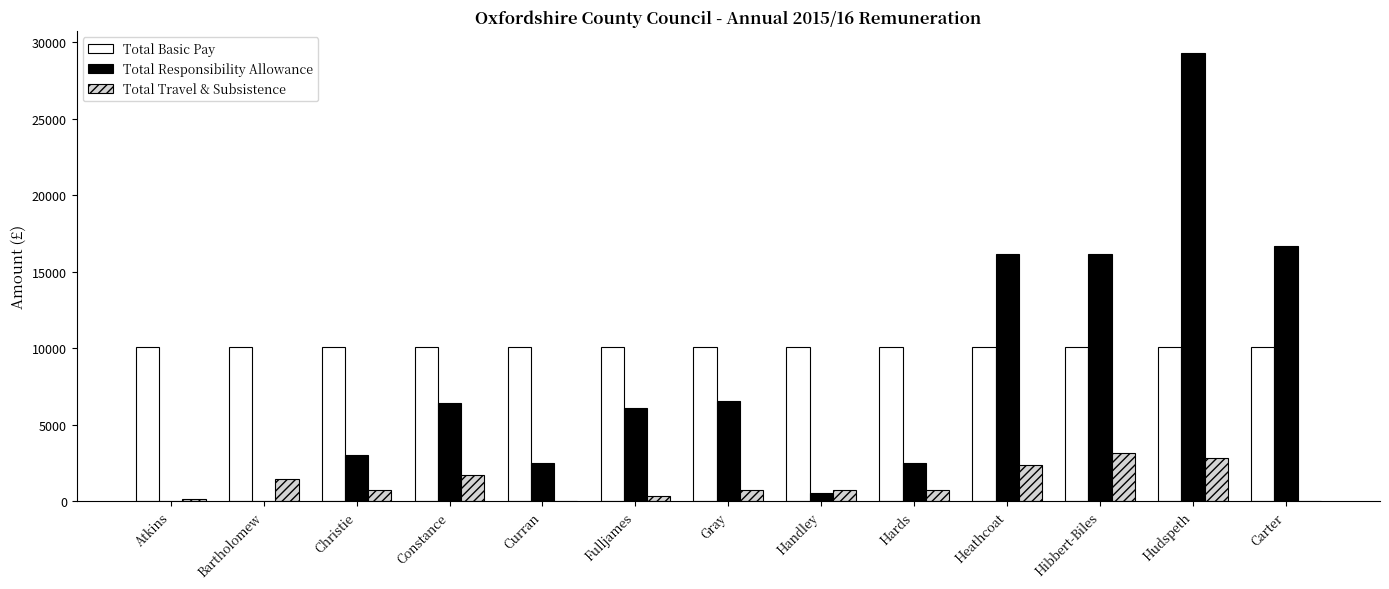

The value of Total Travel & Subsistence at Christie is 710.2. True or false?

True